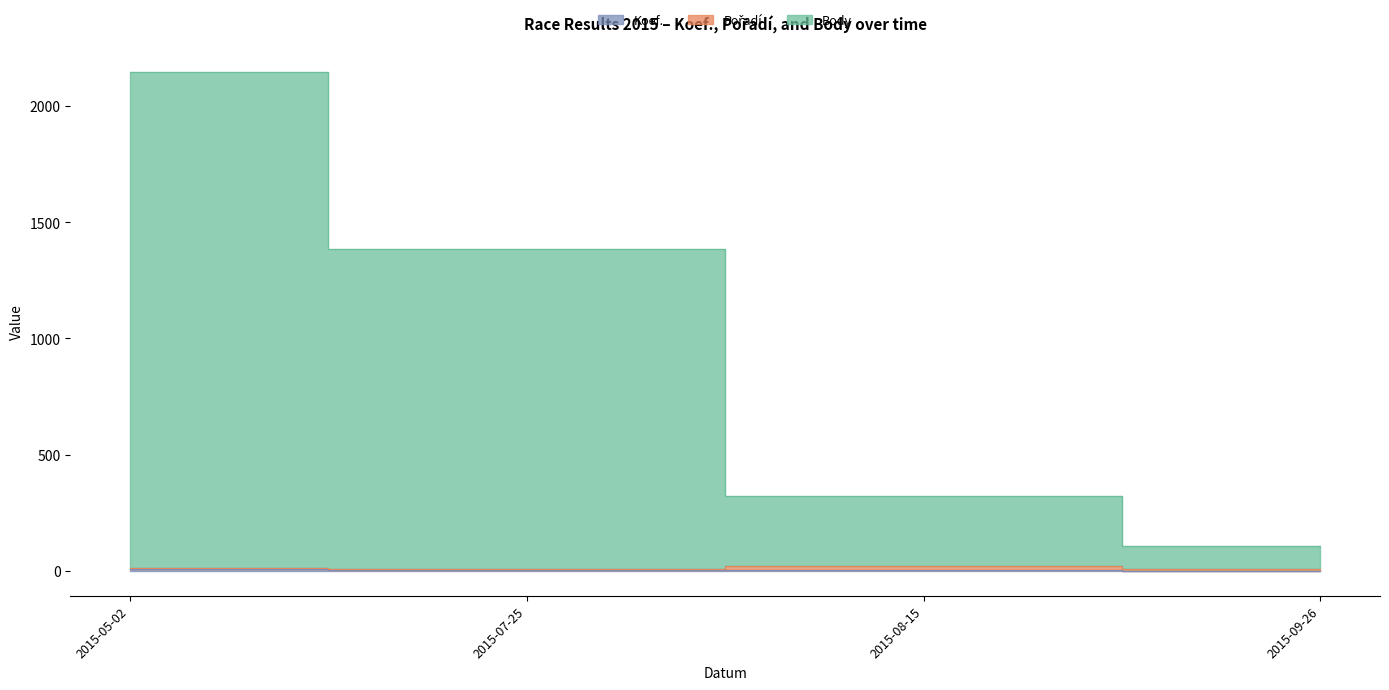

True or false: Body and Koef. cross at least once.

False